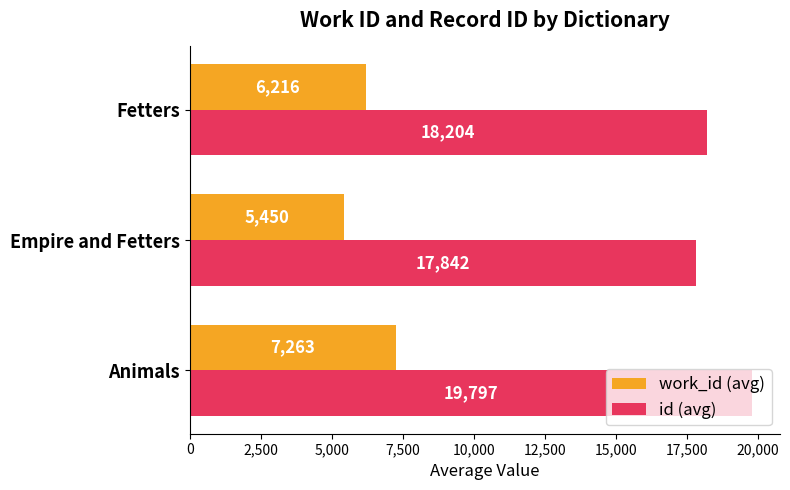

Which series has the largest range (max minus min)?

id (avg)